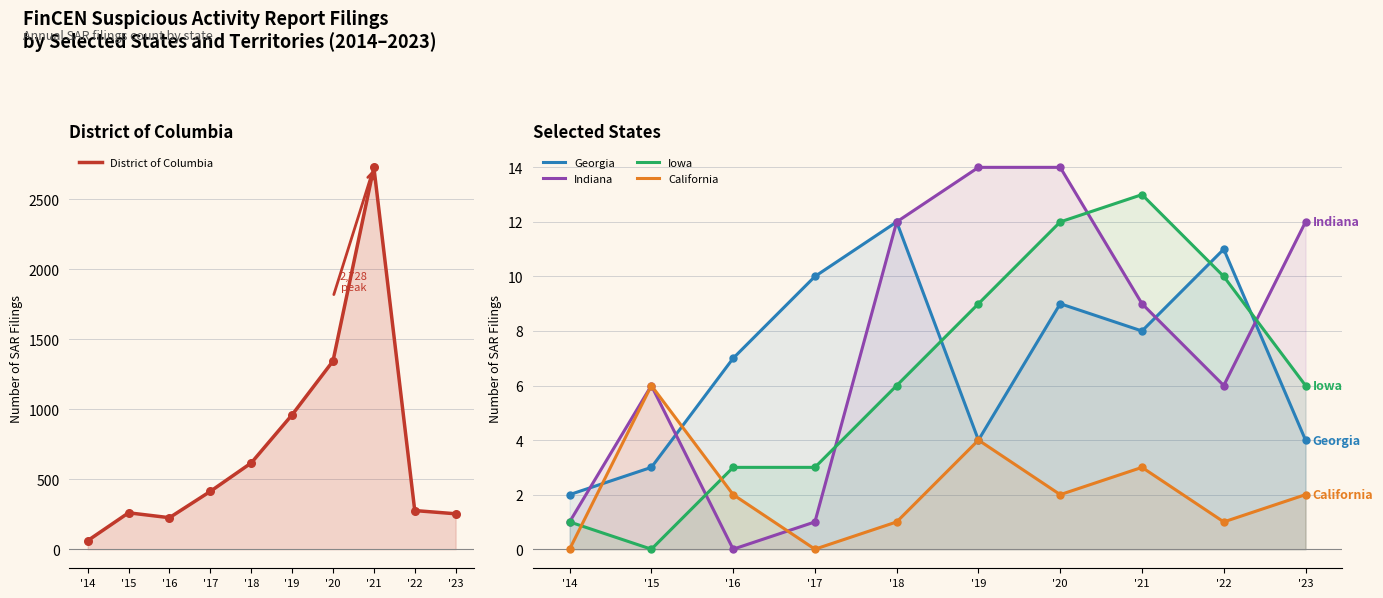

What are all the series names shown in the legend?

District of Columbia, Georgia, Indiana, Iowa, California